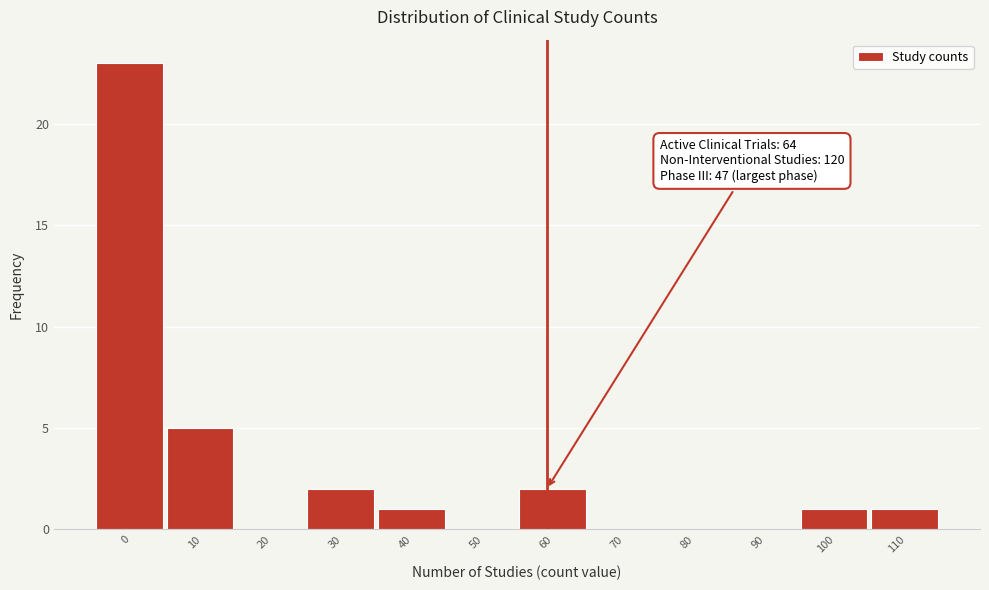

Reading right to left, list all the values displayed in this chart.

110=1	100=1	90=0	80=0	70=0	60=2	50=0	40=1	30=2	20=0	10=5	0=23